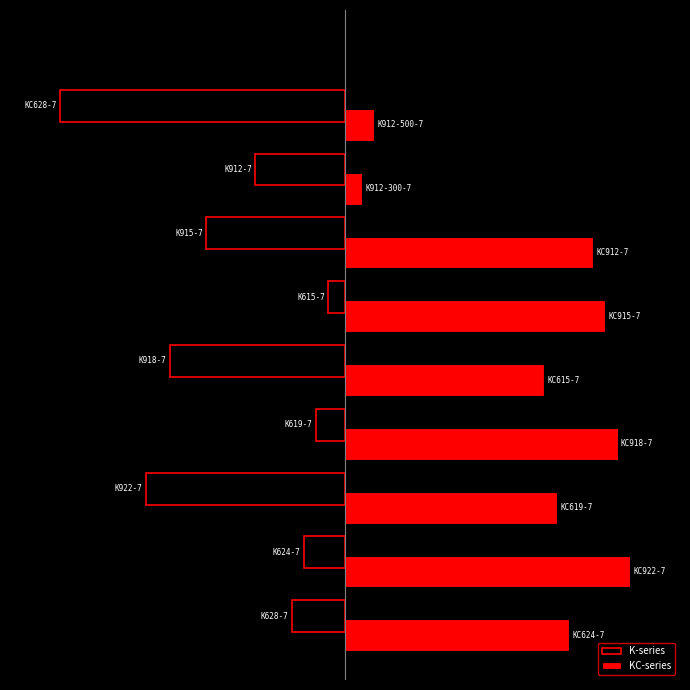

What are all the series names shown in the legend?

K-series, KC-series